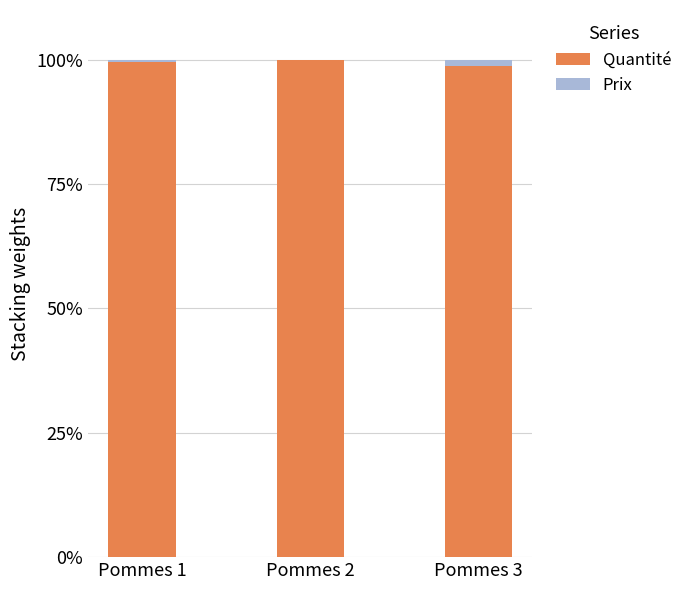

What is the highest value of the Quantité series?

99.9